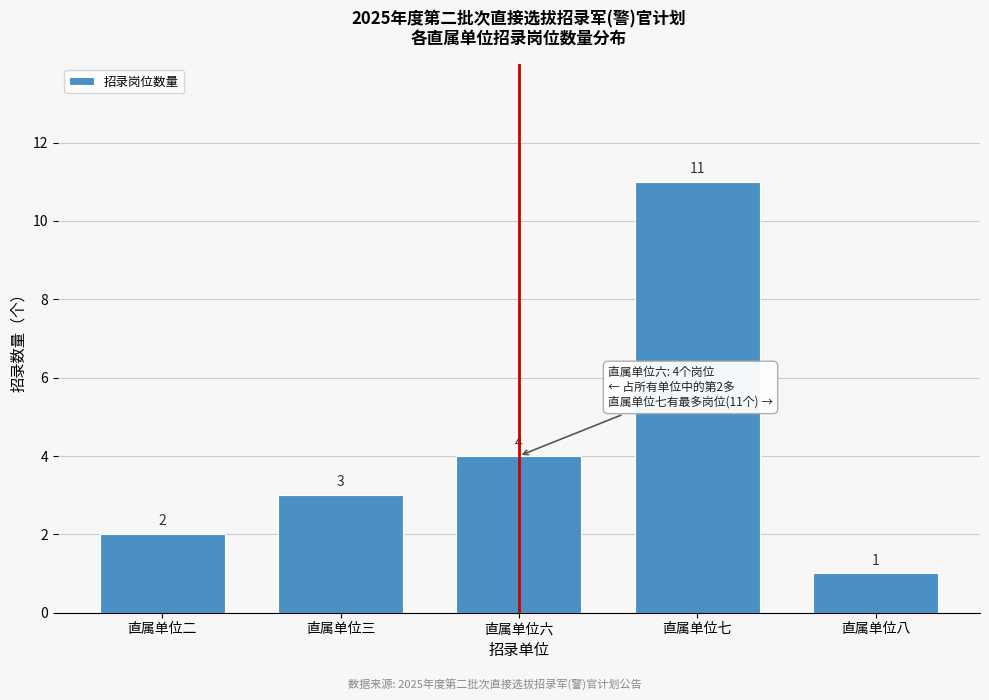

Reading right to left, list all the values displayed in this chart.

1	11	4	3	2